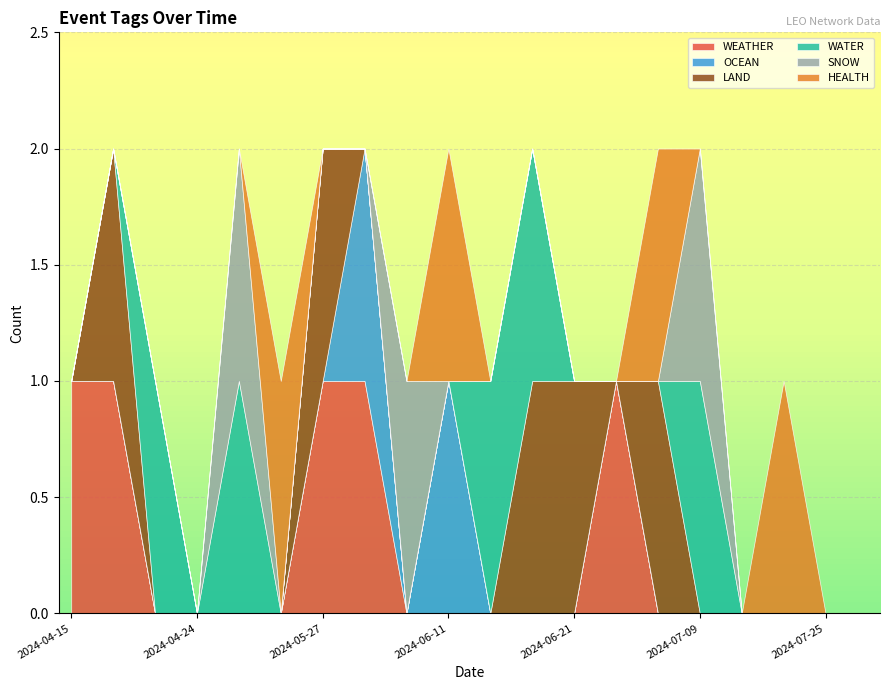

At which label is SNOW closest to 0?

2024-04-15